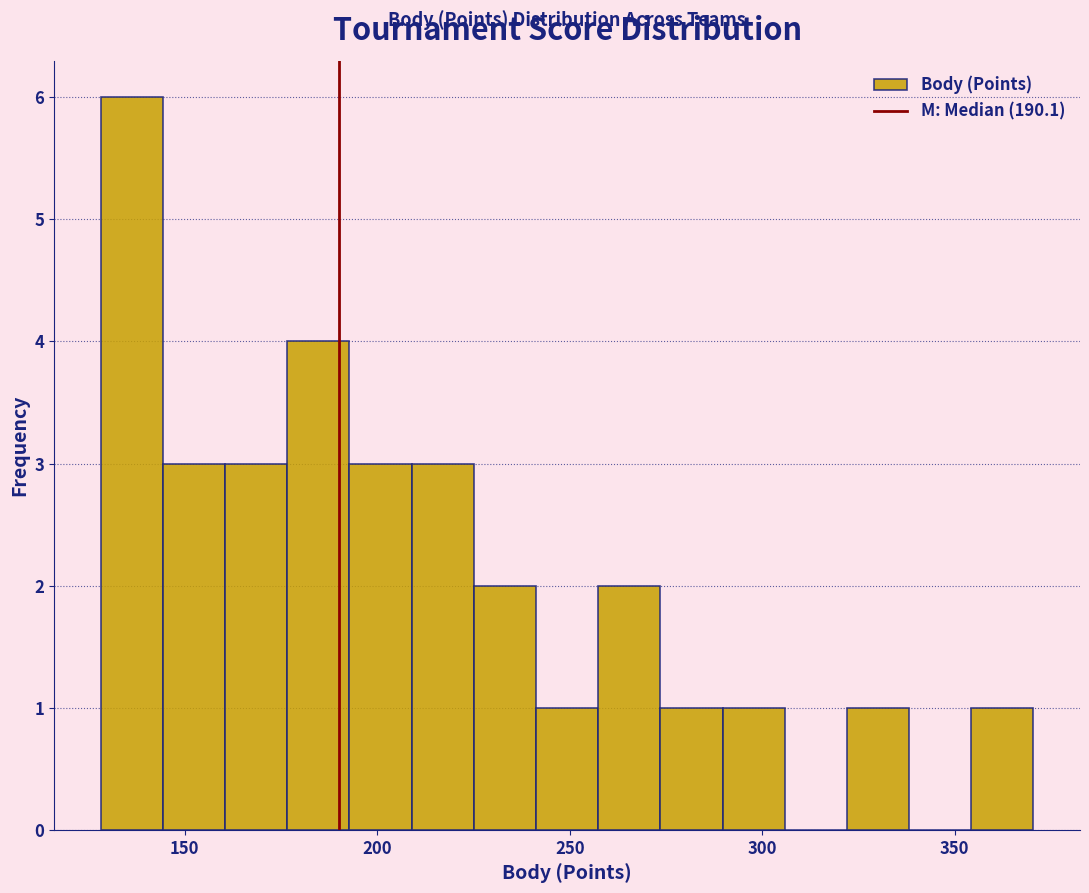

Around what value on the x-axis is the tallest bar? Give the approximate position of its centre, as read against the axis.

135